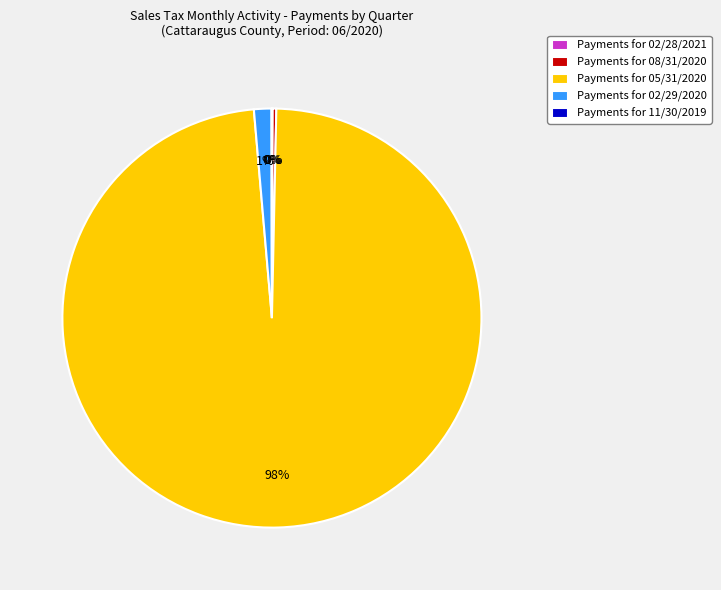

Which slice is the largest?

Payments for 05/31/2020